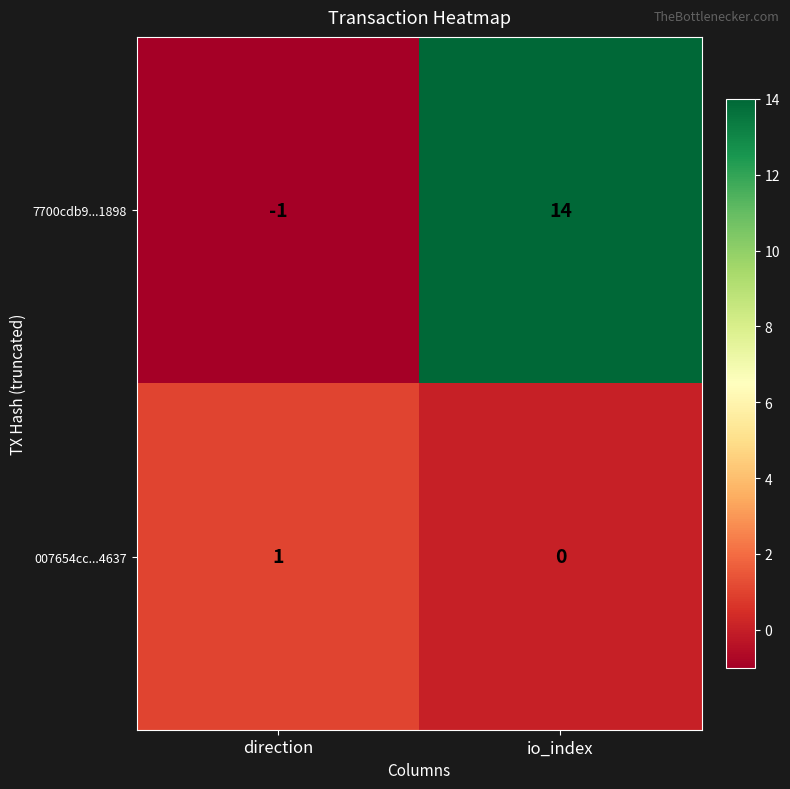

What is the sum of all 7700cdb9...1898 values?

13